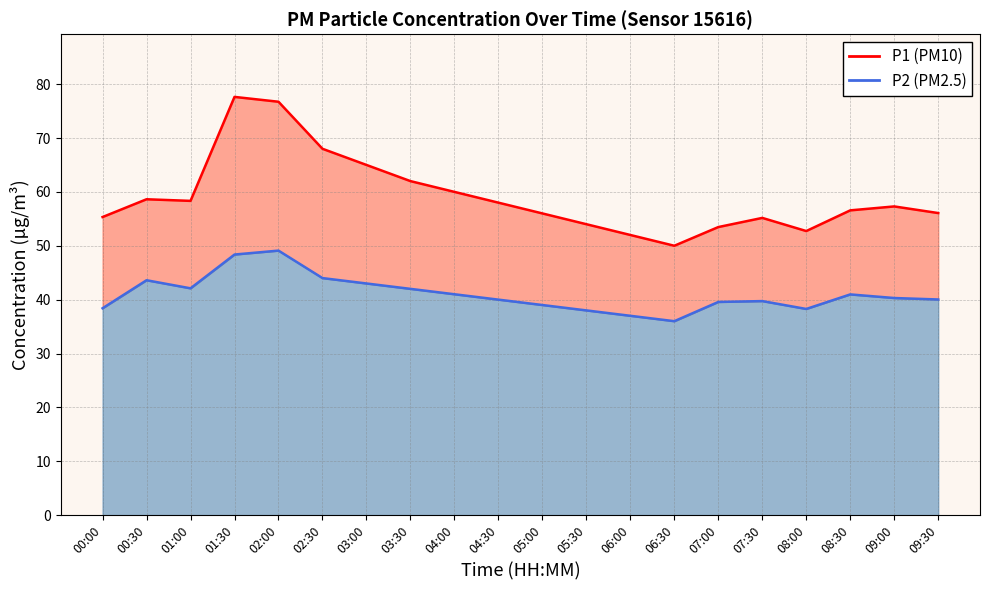

How many interior local peaks does the P1 series have?

4